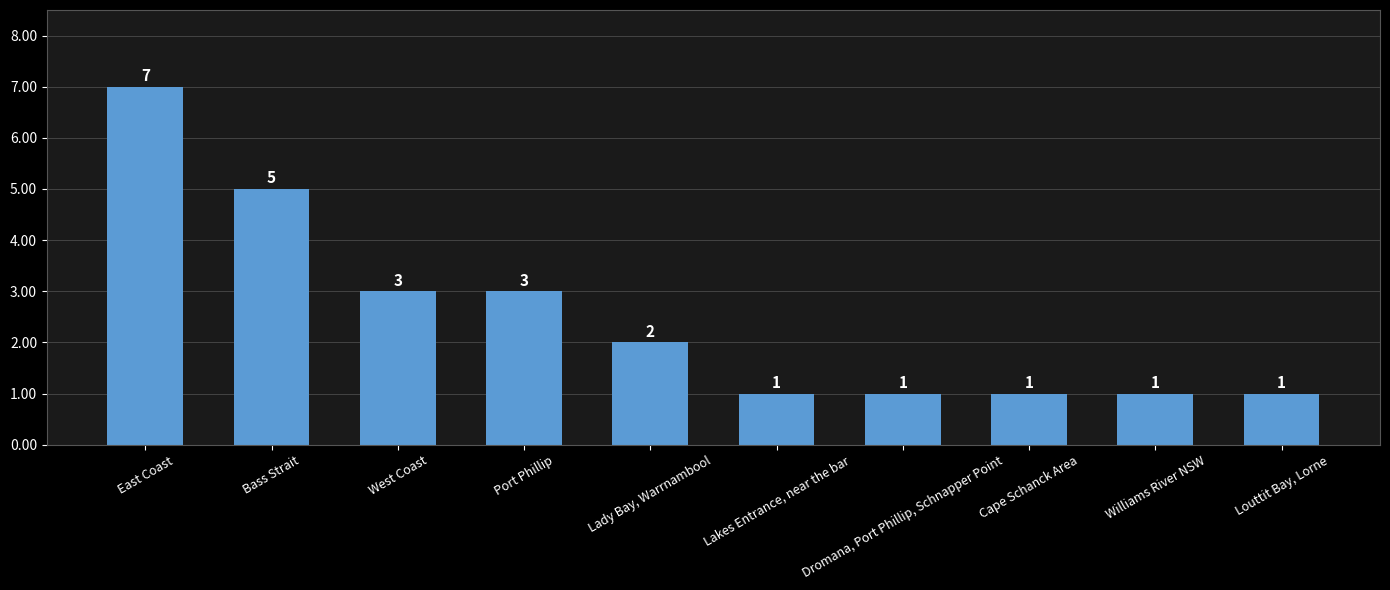

How many distinct data groups are displayed?

1